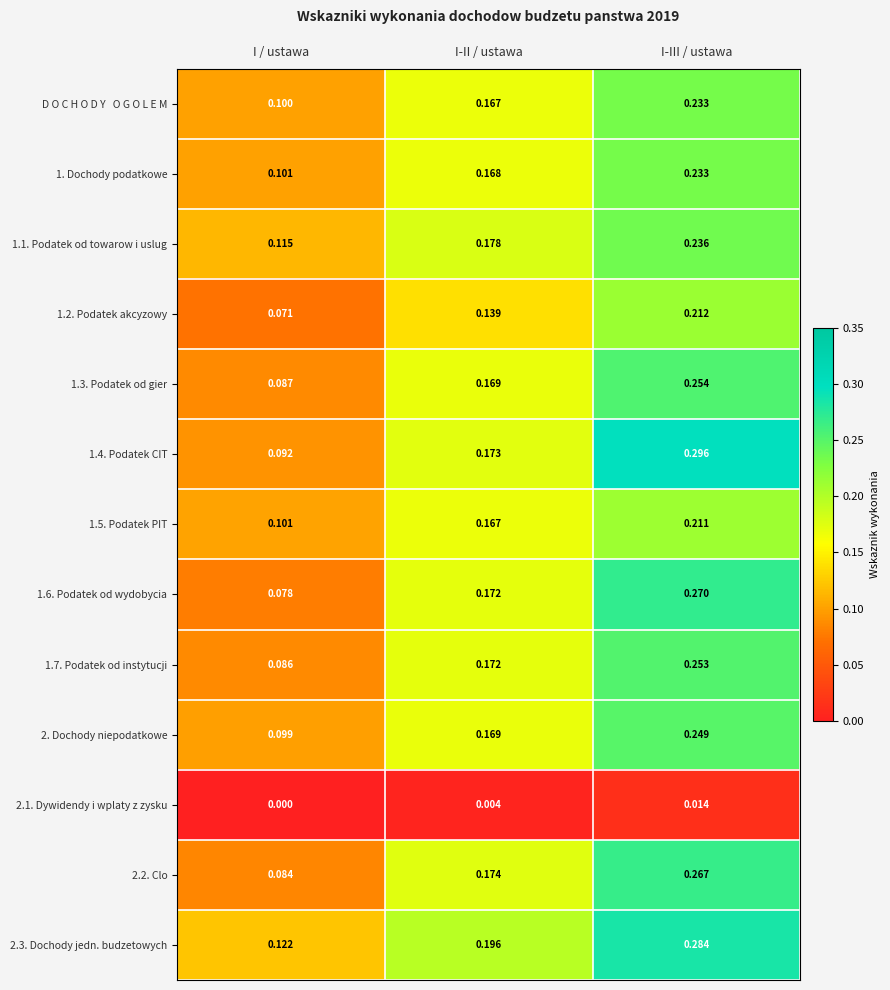

Which series has the largest total across all categories?

2.3. Dochody jedn. budzetowych